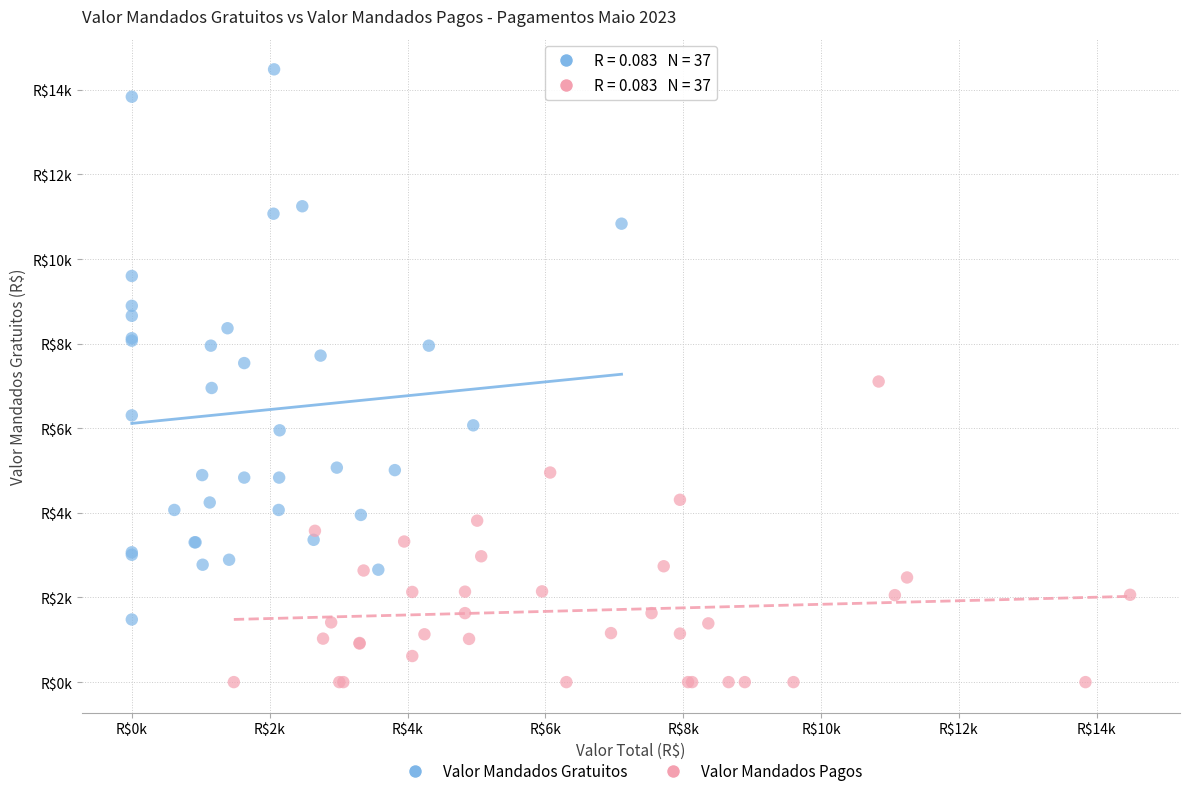

What are all the series names shown in the legend?

Valor Mandados Gratuitos, Valor Mandados Pagos